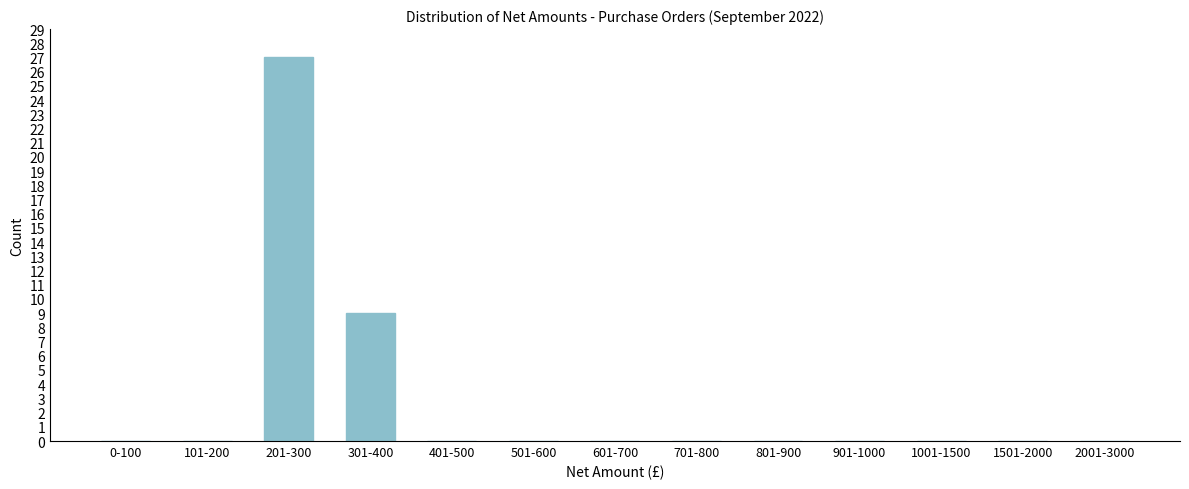

Reading right to left, transcribe all the data shown in this chart.

2001-3000=0	1501-2000=0	1001-1500=0	901-1000=0	801-900=0	701-800=0	601-700=0	501-600=0	401-500=0	301-400=9	201-300=27	101-200=0	0-100=0